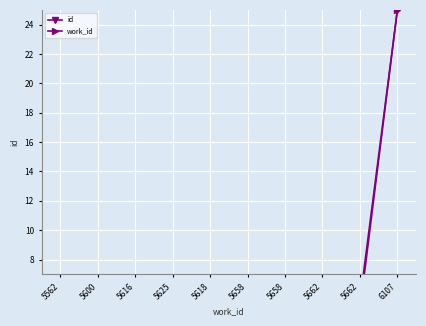

What is the sum of the id values at 5658 and 5562?

4.9